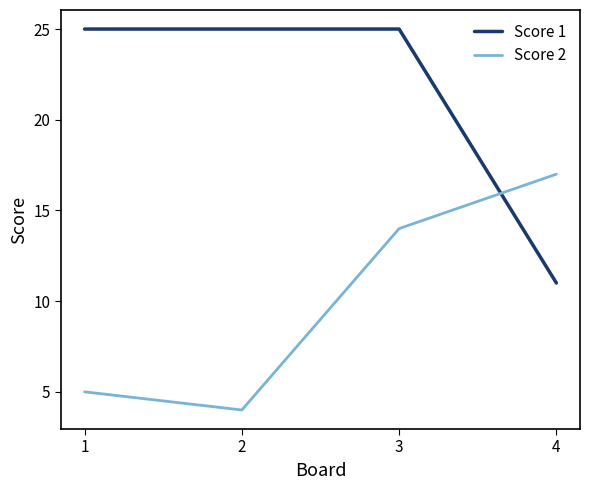

Reading left to right, transcribe all the data shown in this chart.

Score 1: 1=25	2=25	3=25	4=11
Score 2: 1=5	2=4	3=14	4=17